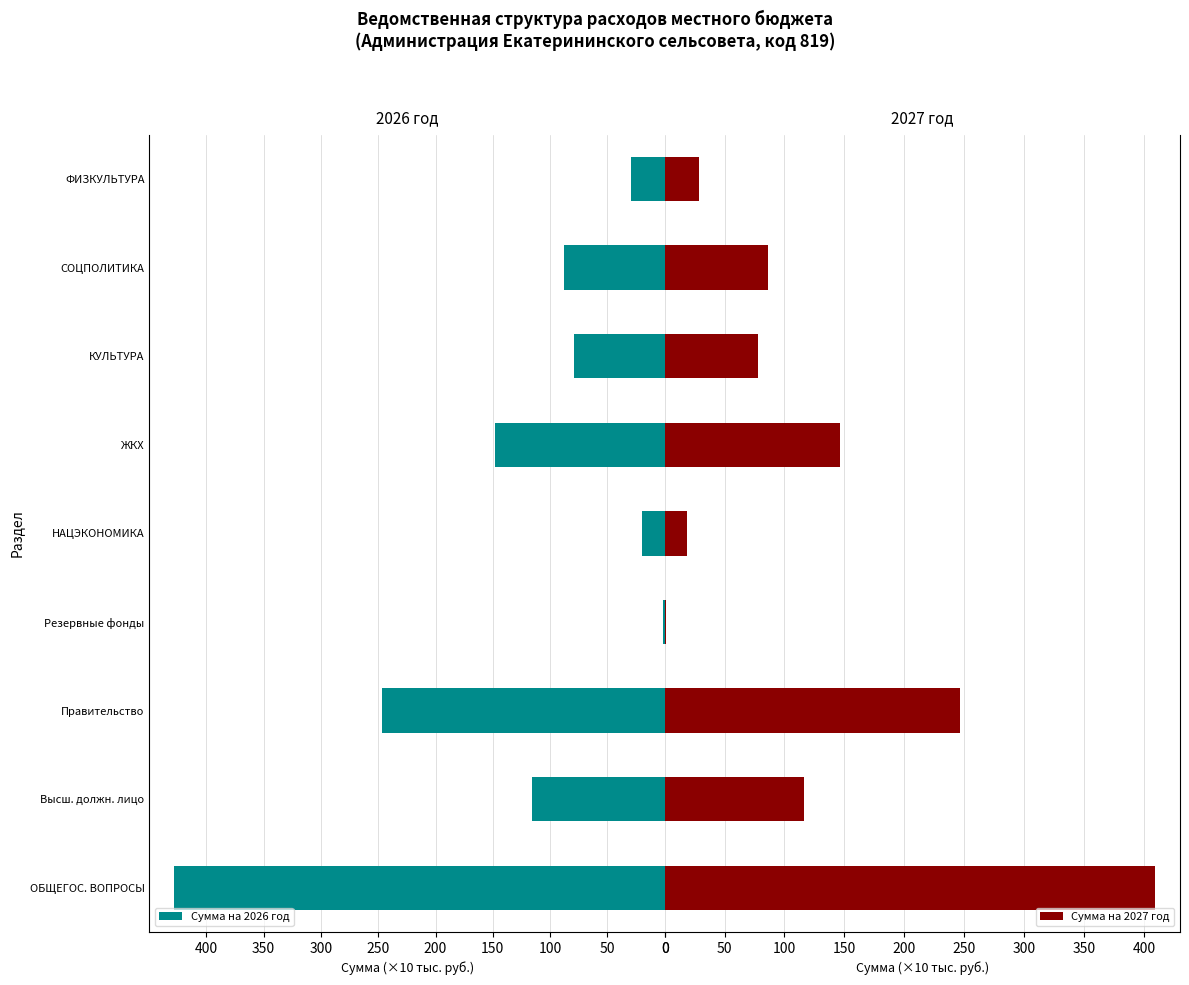

Count the number of categories in the chart.

9